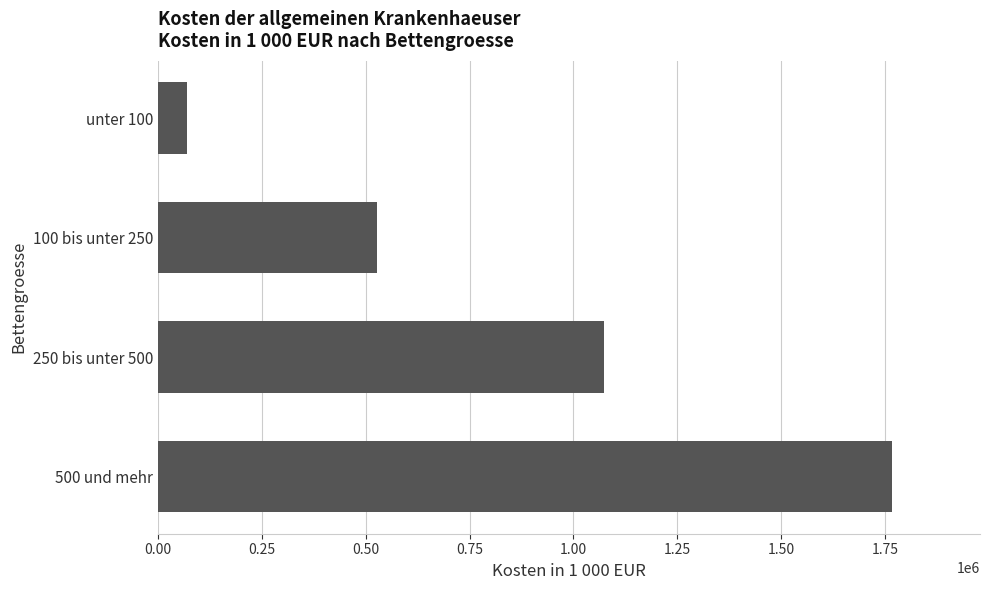

What is the average value?

859973